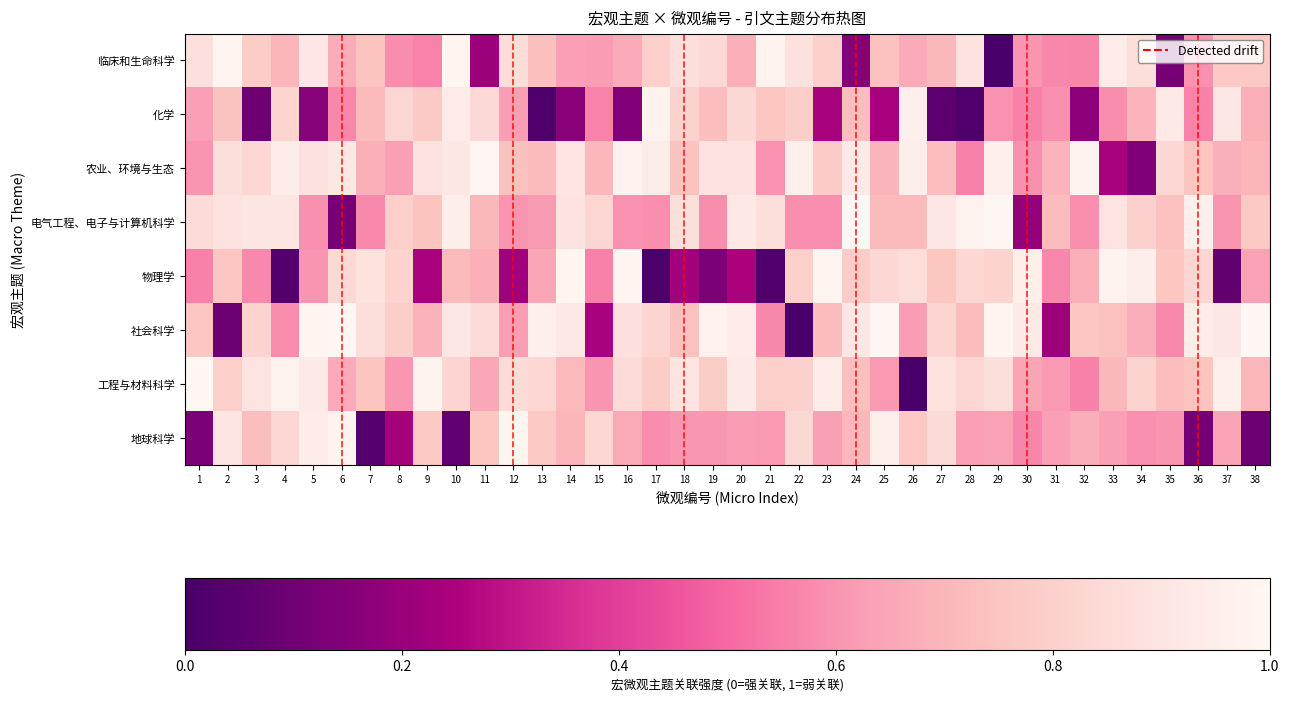

What is the maximum value shown in the chart?

1.0